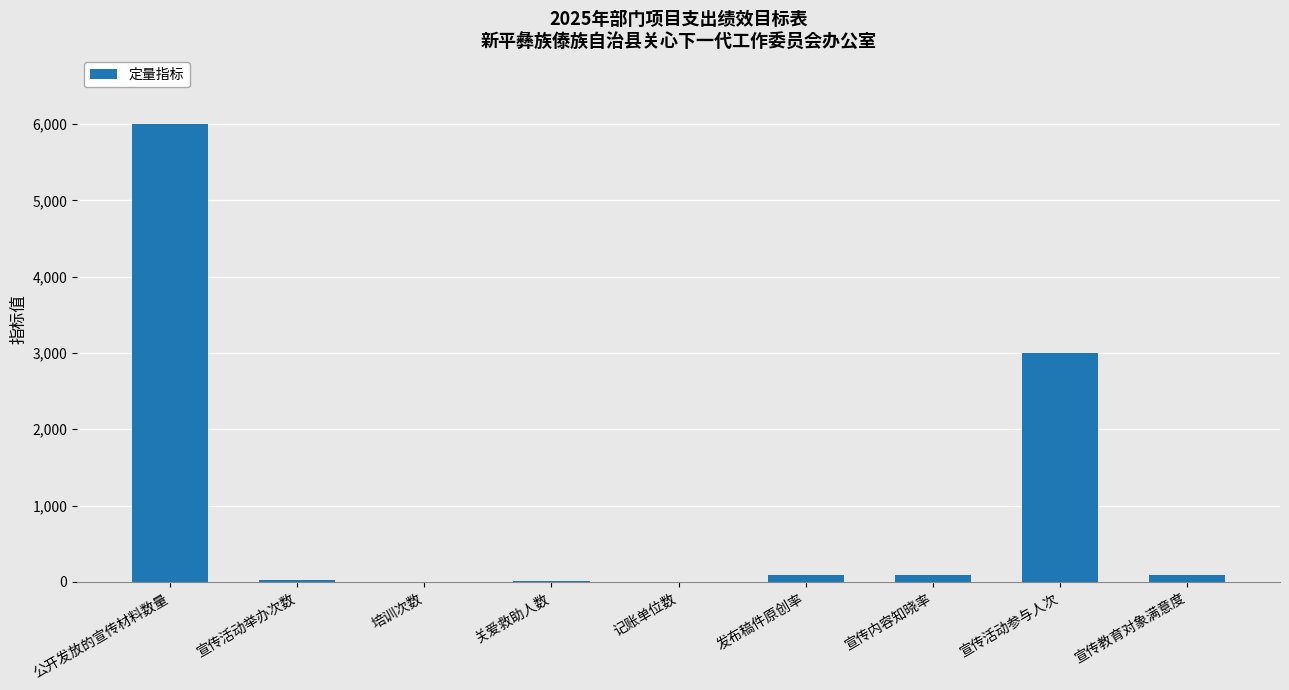

What is the greatest value displayed?

6000